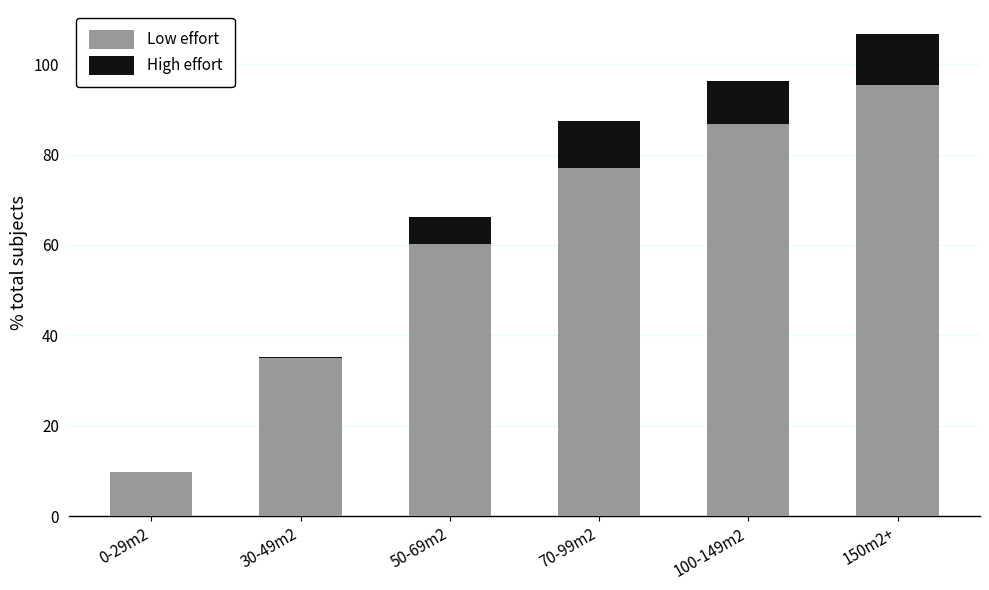

Are the bars horizontal?

No